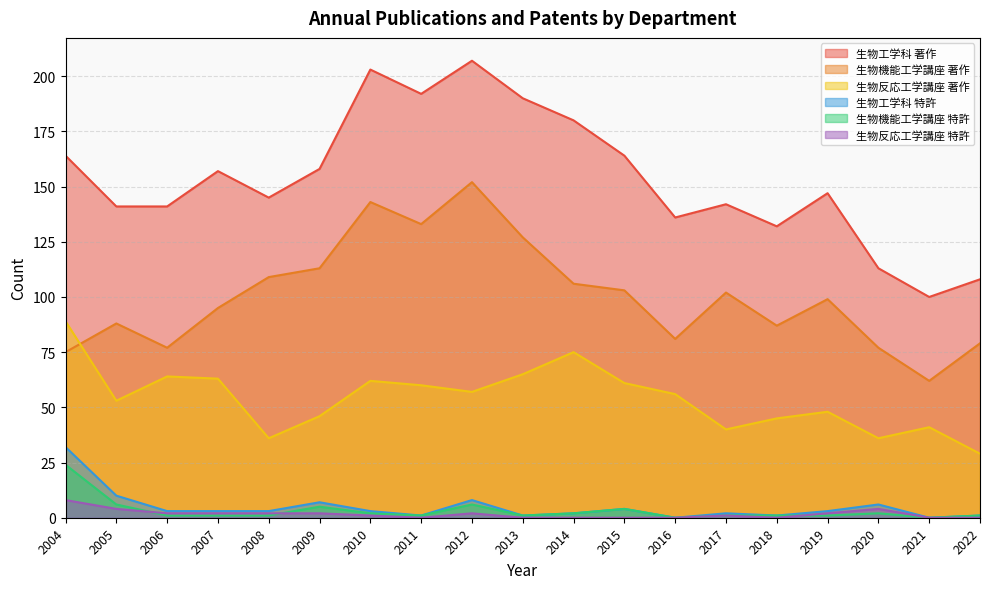

Between 2009 and 2018, which is larger?

2009